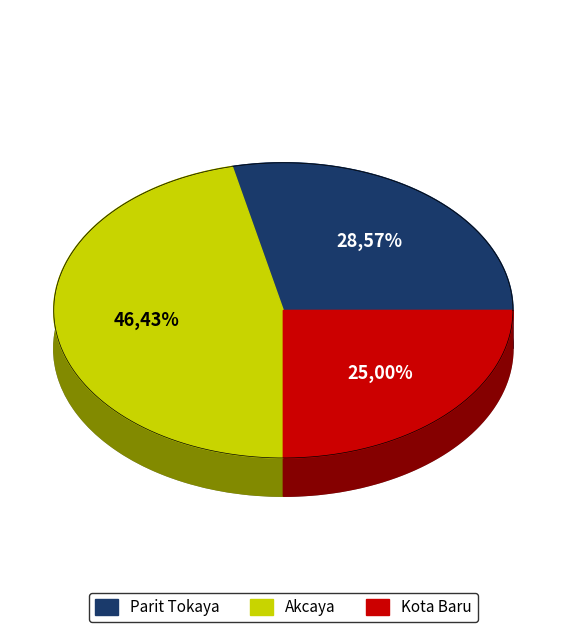

What percentage is NOT represented by Parit Tokaya?

71.4%